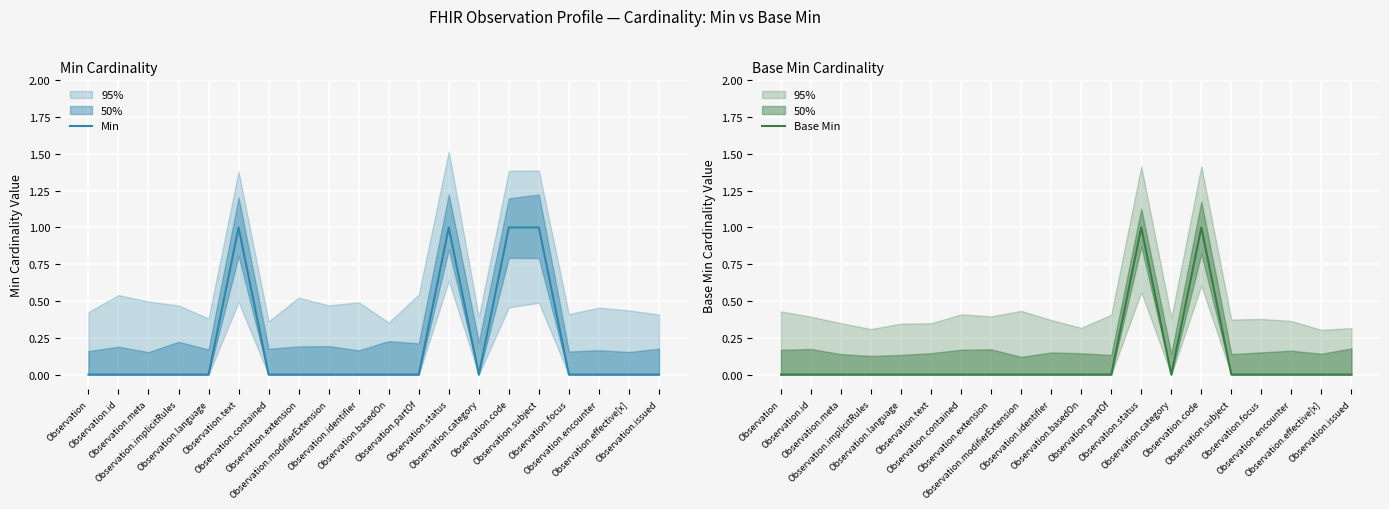

Between Observation.code and Observation.issued, which series saw the biggest shift?

Min